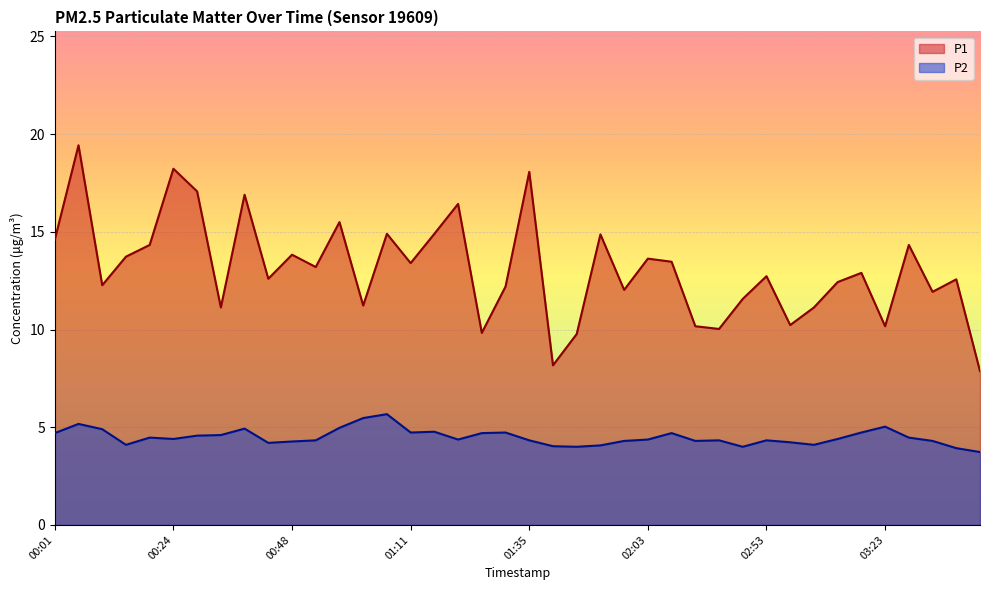

Which series changed the most between 00:43 and 02:03?

P1